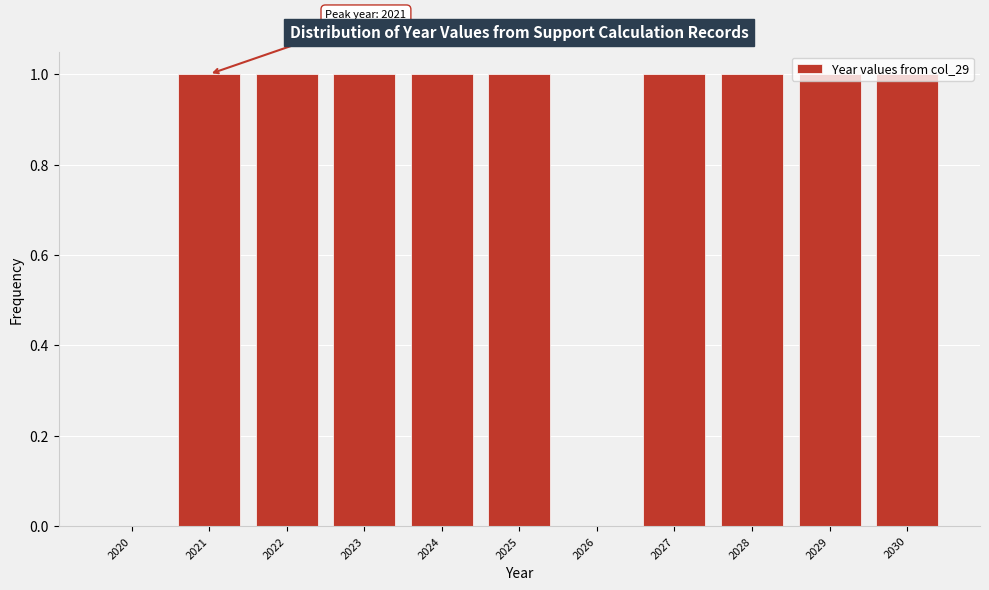

The chart shows a value of 2 at 2023. True or false?

False